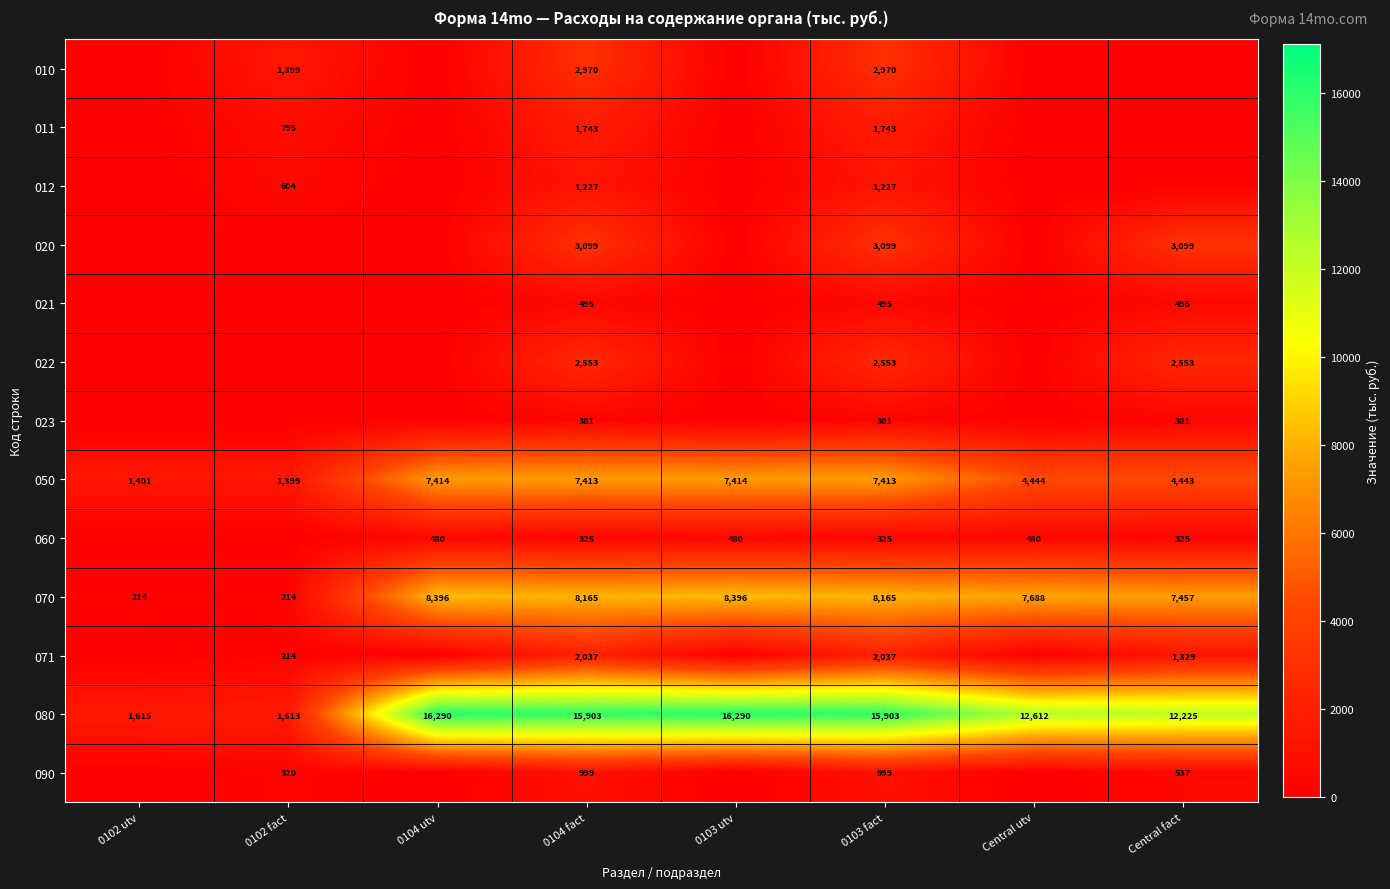

What is the sum of the 070 values at 0103 fact and Central utv?

15853